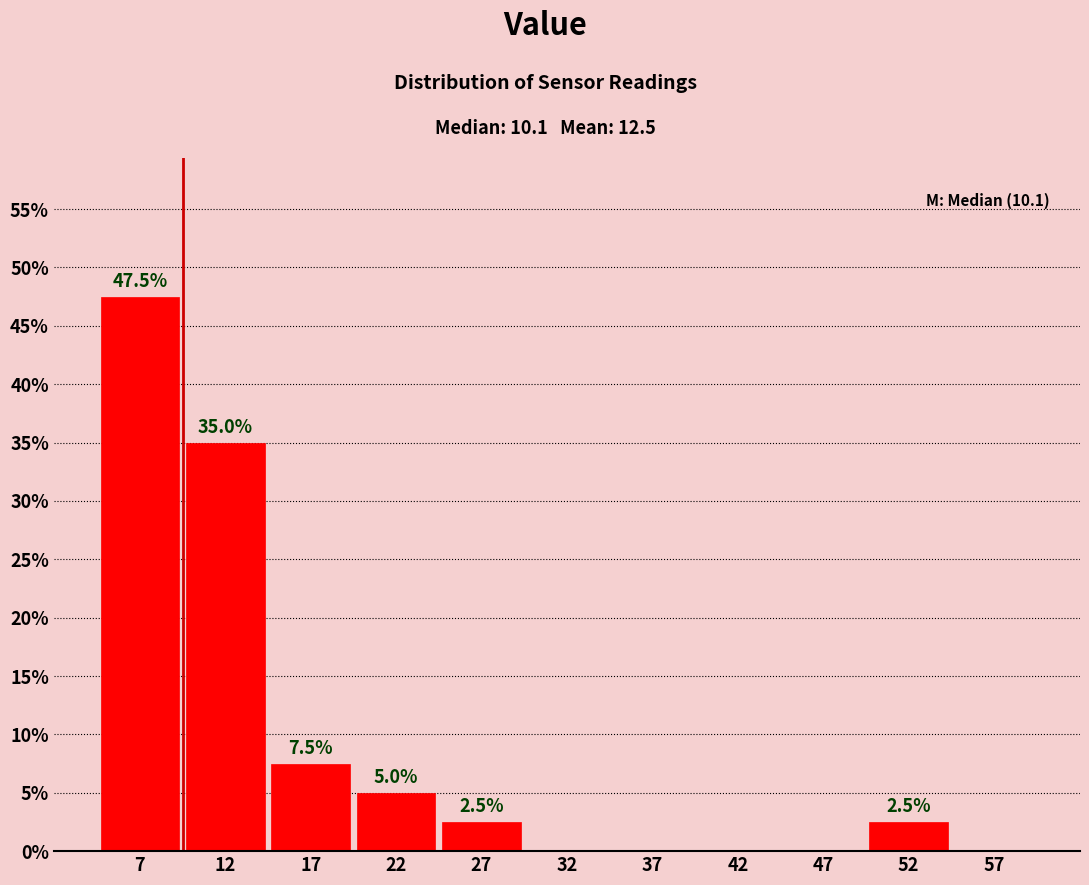

Over which range of the x-axis is the bar tallest?

5 to 10